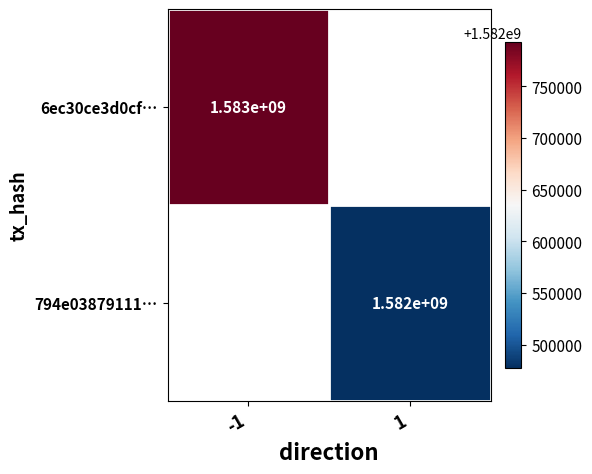

At how many categories does at least one series exceed 1582649329?

1